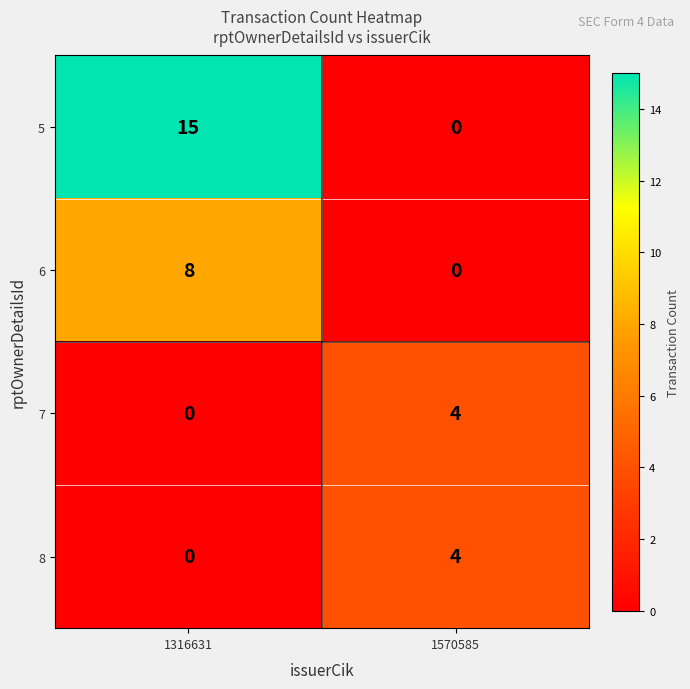

What is the difference between the 5 values at 1316631 and 1570585?

15